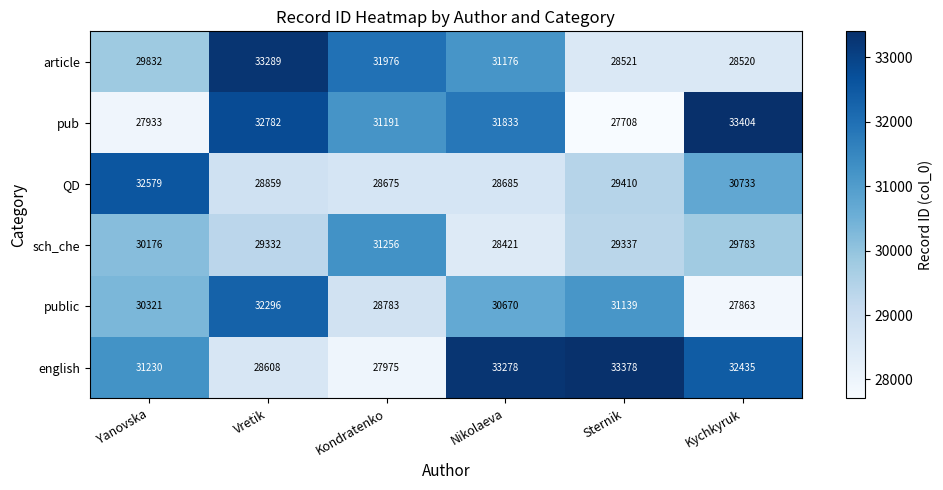

Which category has the highest value across all series?

Kychkyruk